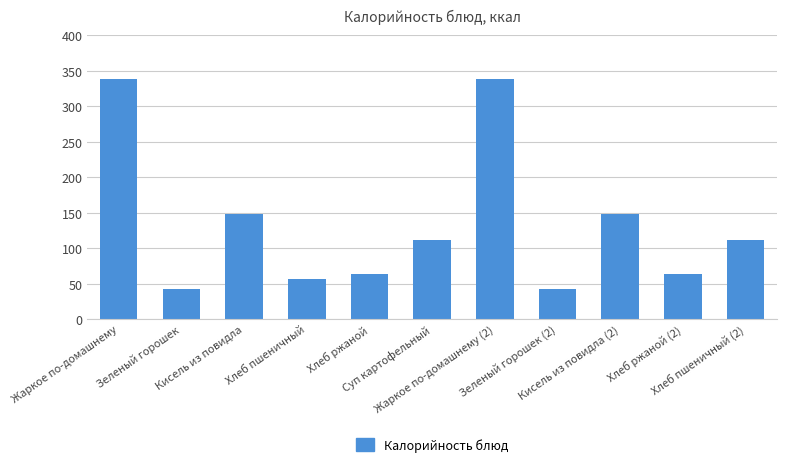

Reading left to right, what are all the values shown in this chart?

339	43	148	56	64	112	339	43	148	64	112